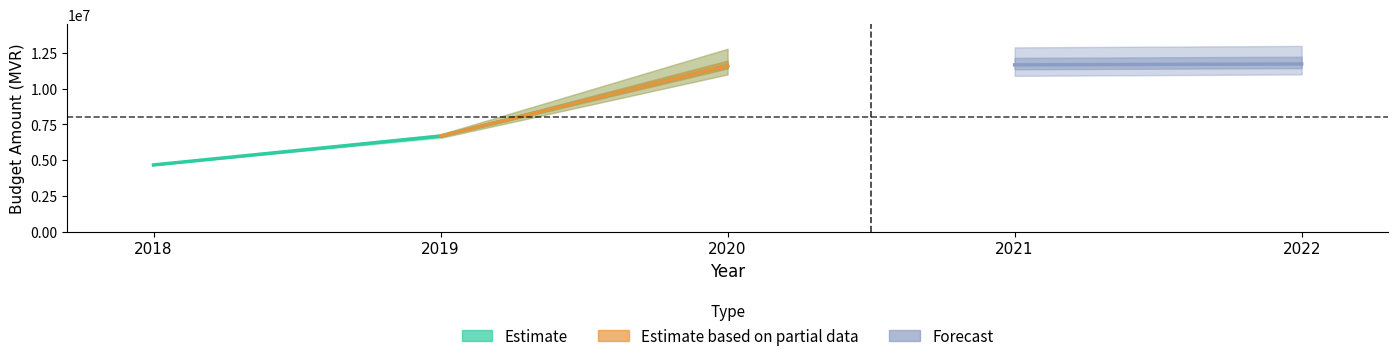

Is it true that Recurrent Expenditure equals 11603743 at 2020?

True